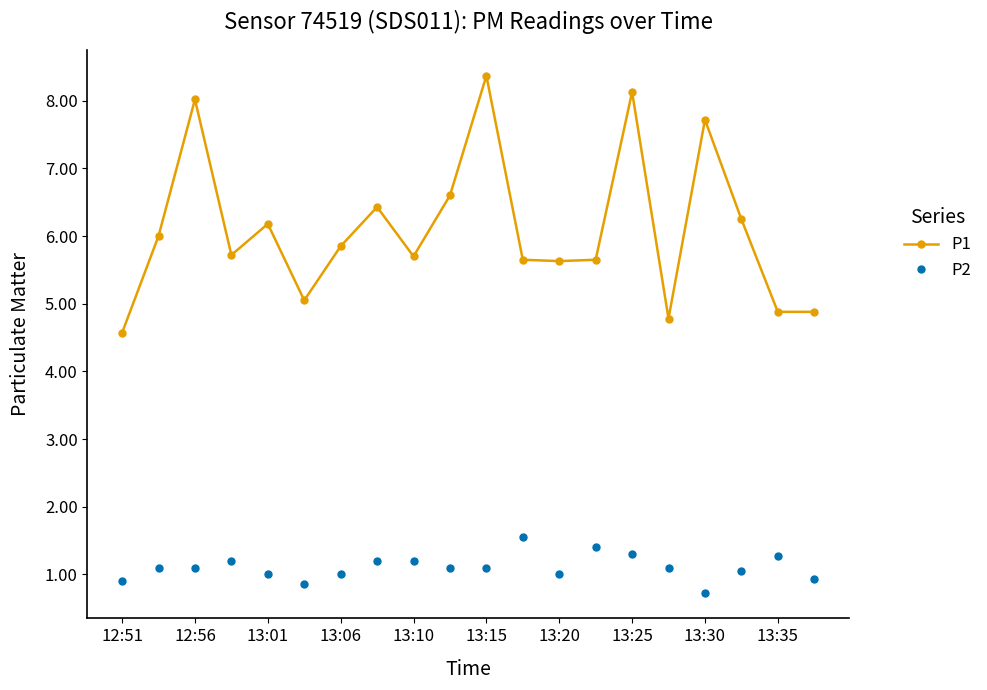

What is the value of the P2 point at the 16th from the left?

1.1